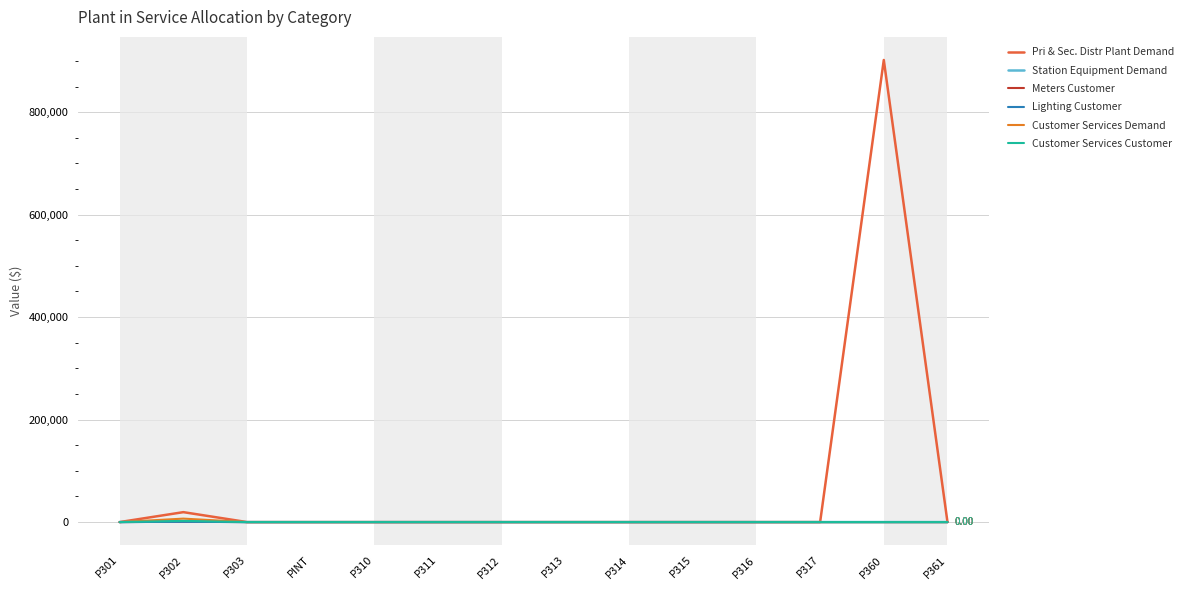

True or false: Station Equipment Demand and Customer Services Demand cross at least once.

False